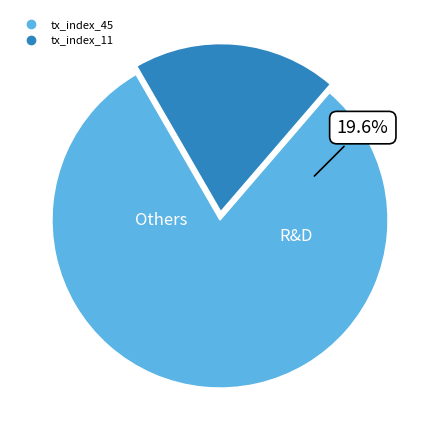

What percentage is the tx_index_45 slice, to the nearest percent?

80%